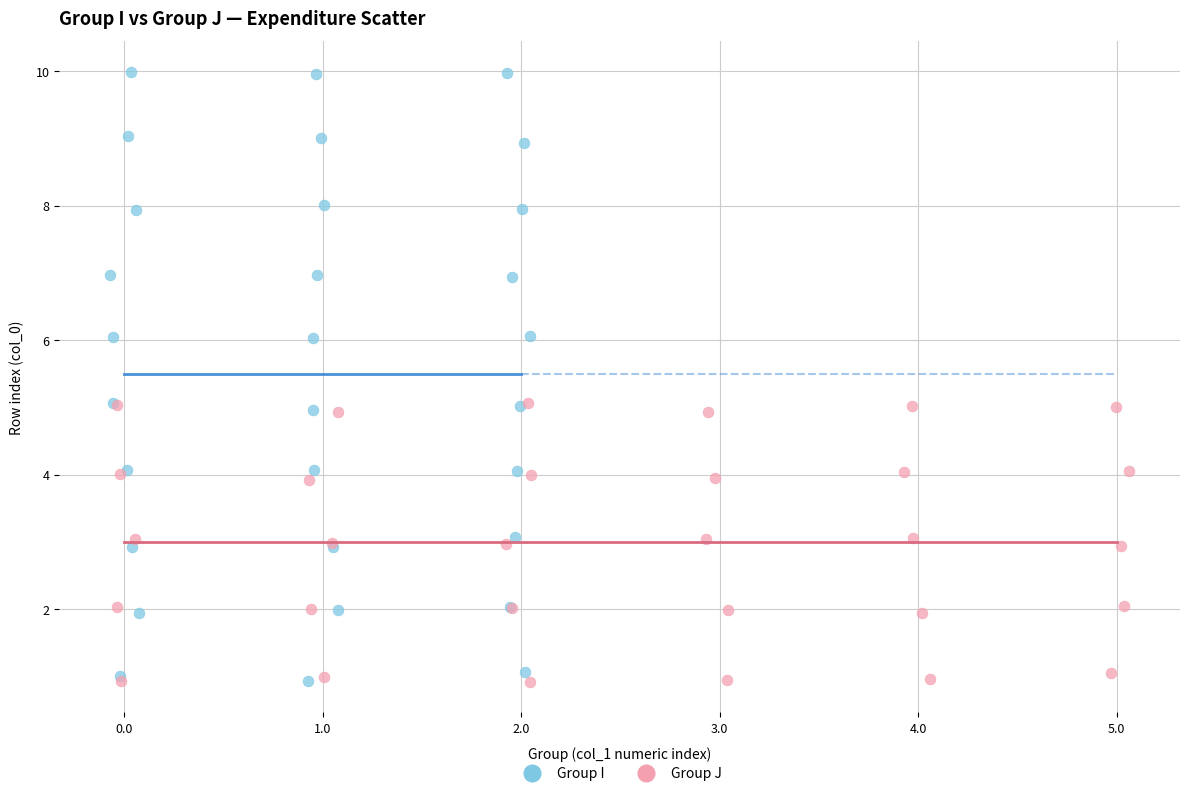

Which series contains the highest Y value?

Group I